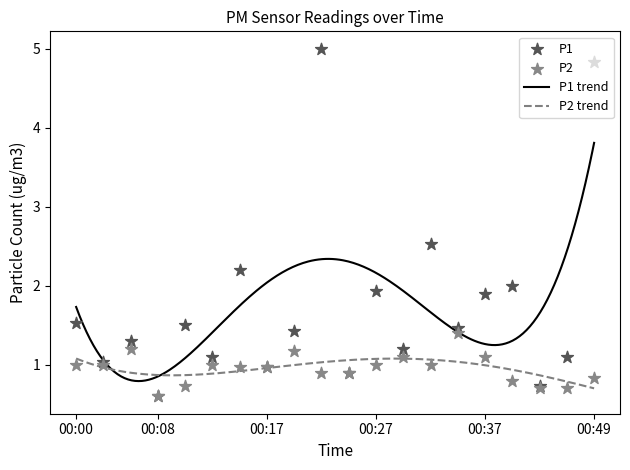

Which series has the largest Y range (max minus min)?

P1